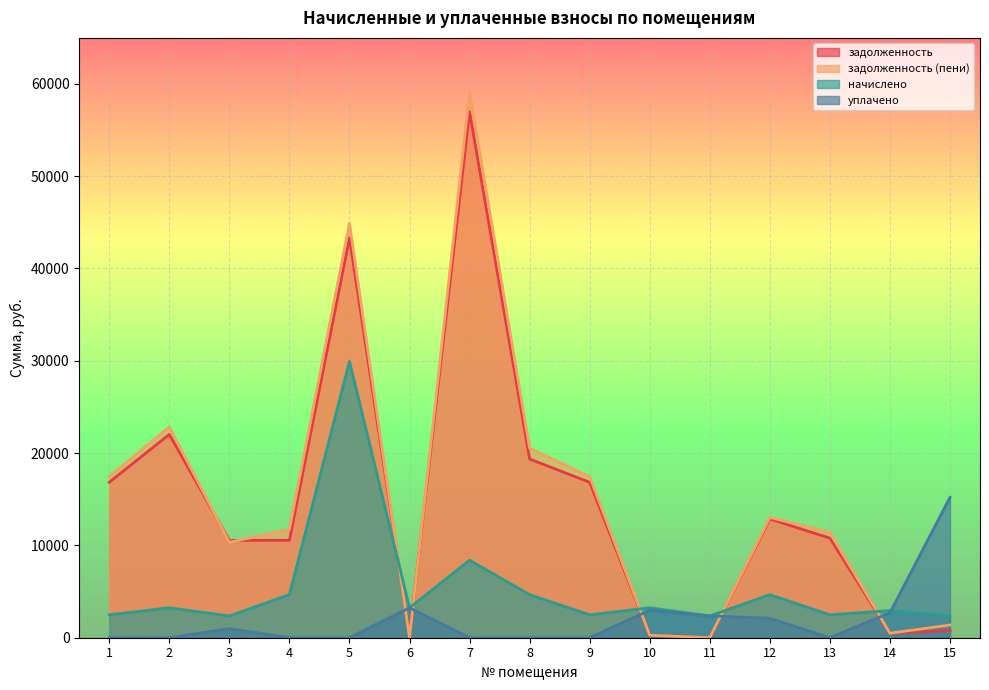

List the series in order of their peak value, highest first.

задолженность (пени), задолженность, начислено, уплачено